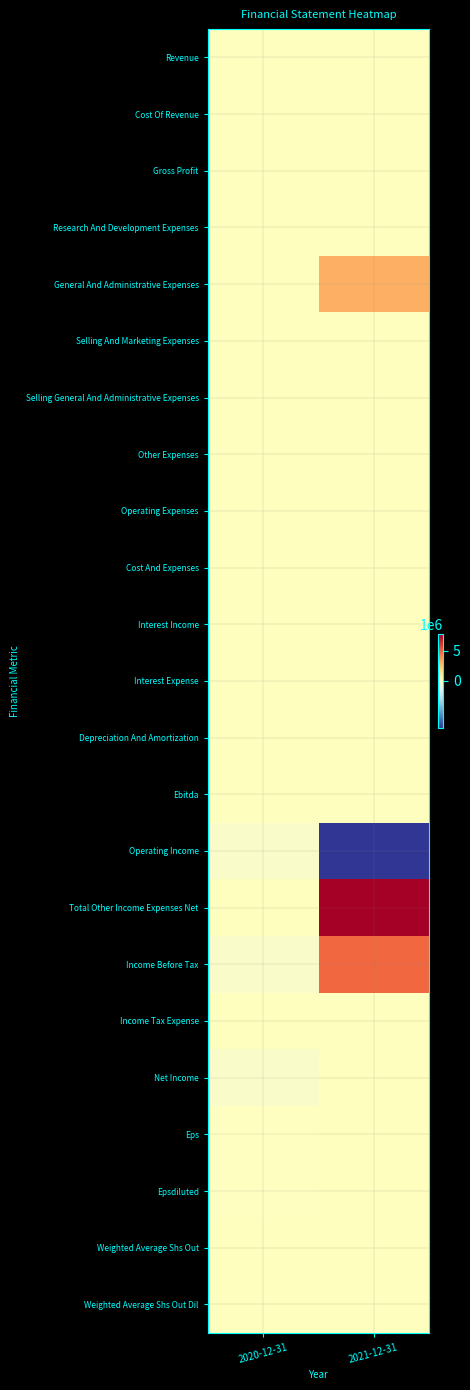

List the series in order of their peak value, highest first.

Total Other Income Expenses Net, Income Before Tax, General And Administrative Expenses, Revenue, Cost Of Revenue, Gross Profit, Research And Development Expenses, Selling And Marketing Expenses, Selling General And Administrative Expenses, Other Expenses, Operating Expenses, Cost And Expenses, Interest Income, Interest Expense, Depreciation And Amortization, Ebitda, Income Tax Expense, Net Income, Eps, Epsdiluted, Weighted Average Shs Out, Weighted Average Shs Out Dil, Operating Income